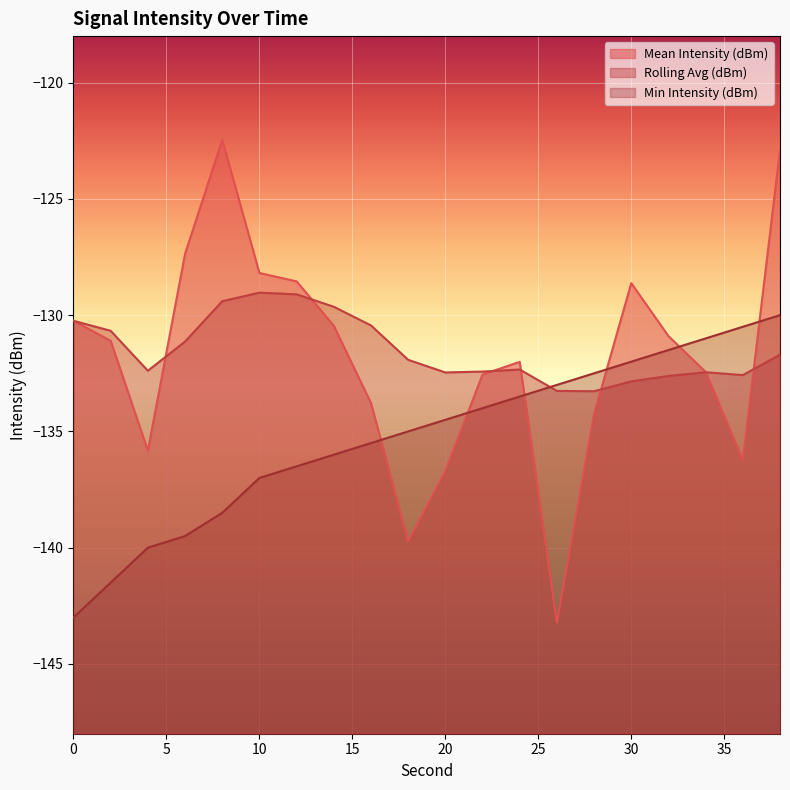

What is the difference between the Min Intensity (dBm) values at 4 and 8?

1.5